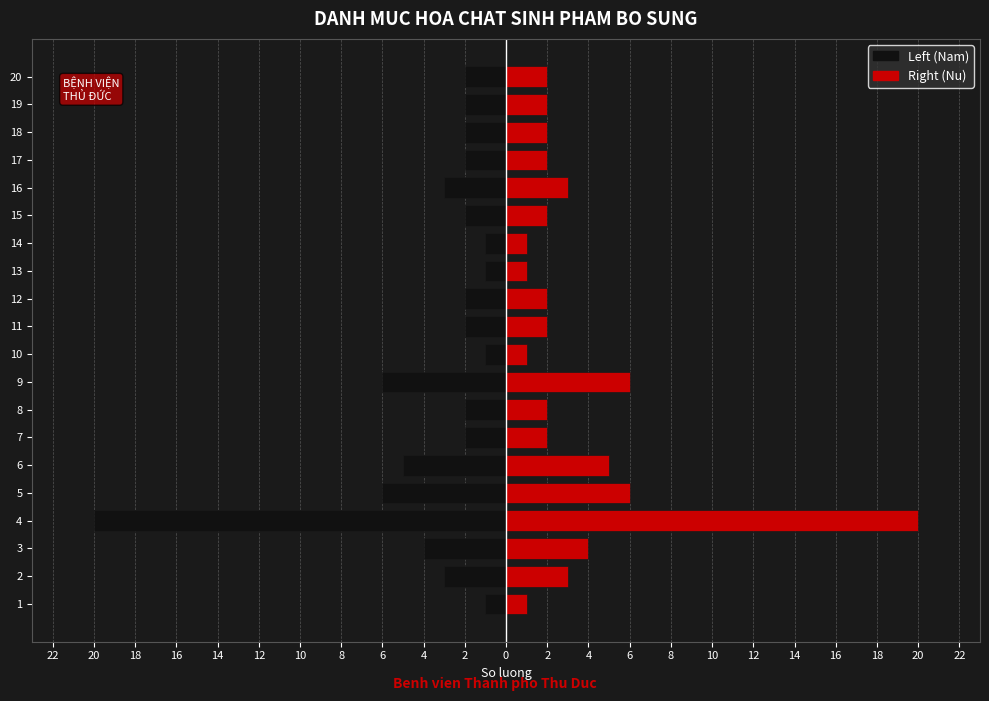

Which series has the largest range (max minus min)?

Left (Nam)